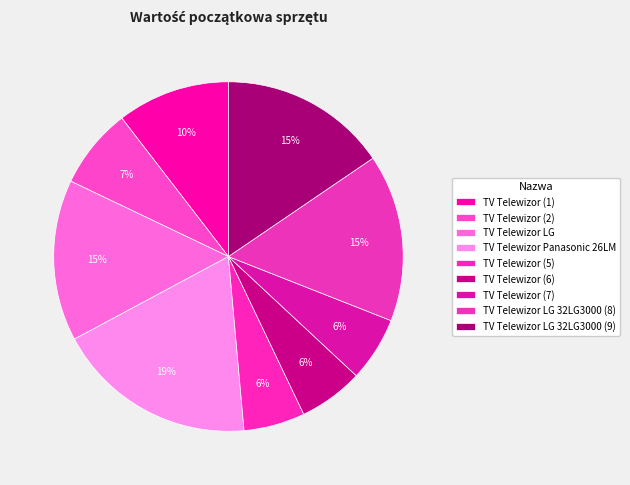

Is there any slice that represents more than half of the pie?

No